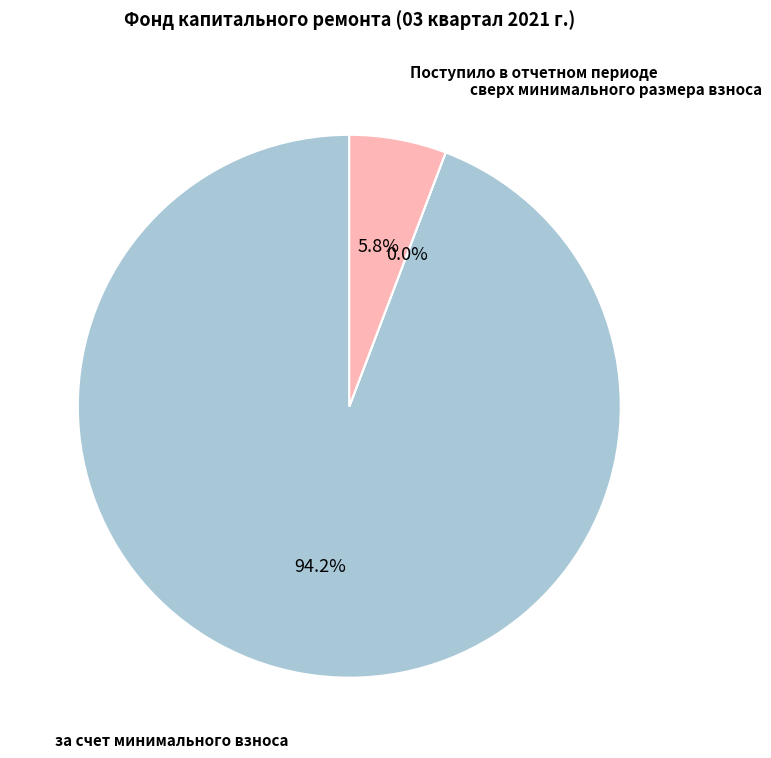

Does any single category account for the majority?

Yes